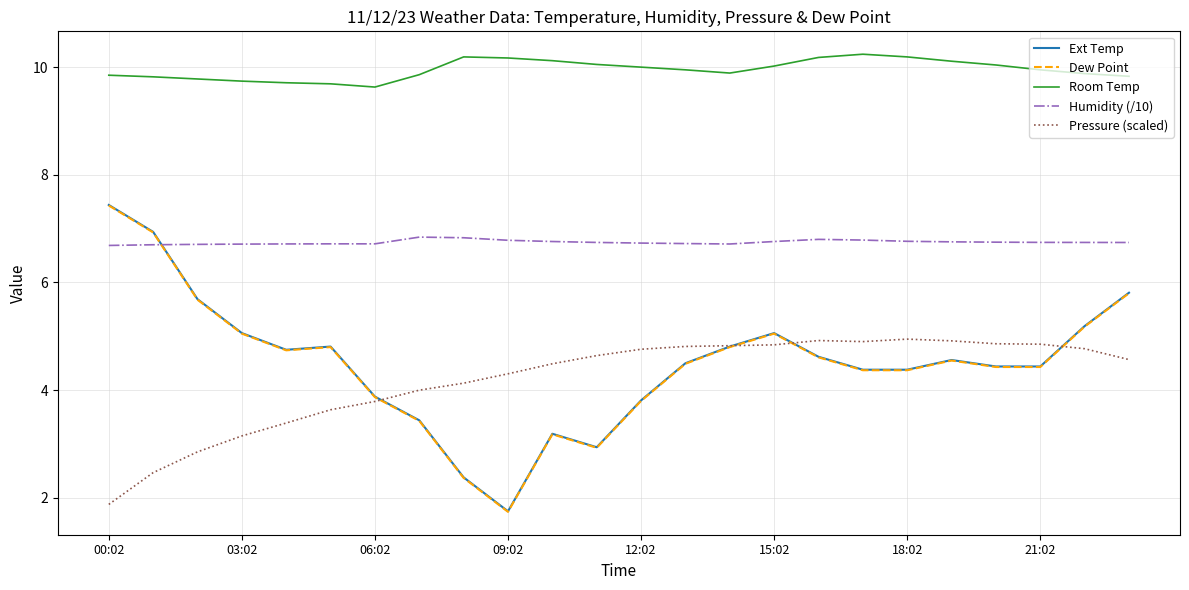

What is the maximum value for Dew Point?

7.4